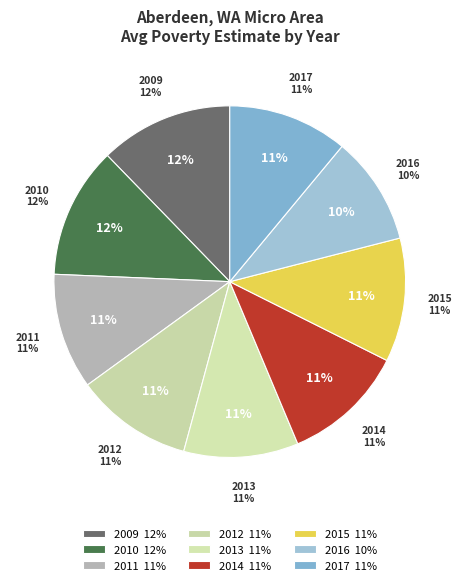

Is 2013 the majority of the pie?

No